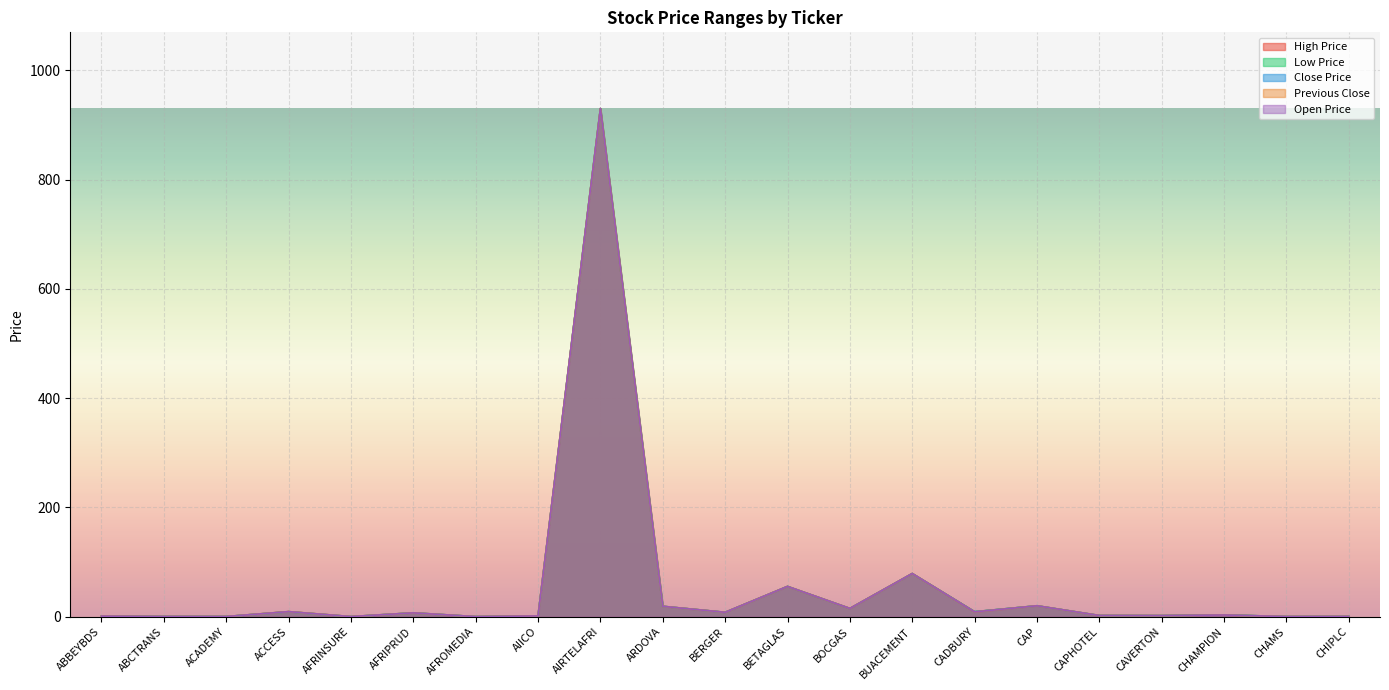

What position from the right is AFRIPRUD?

16